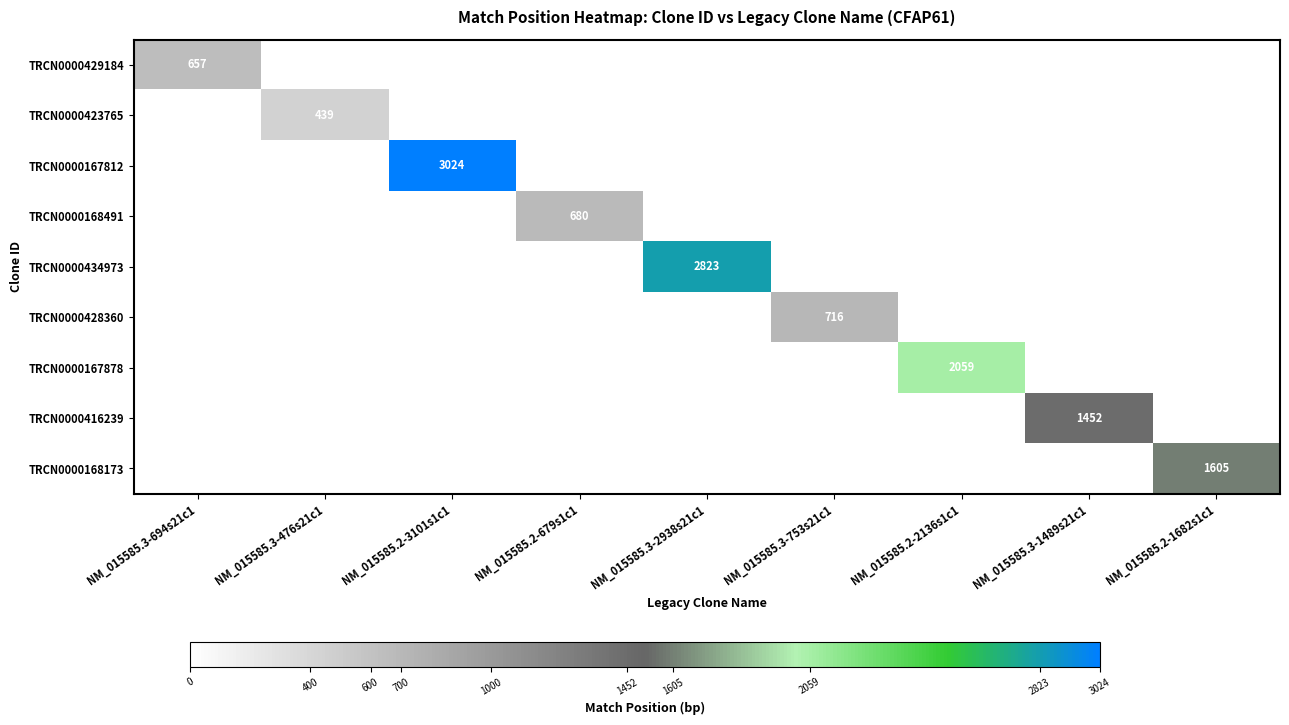

How many categories are shown in the chart?

9